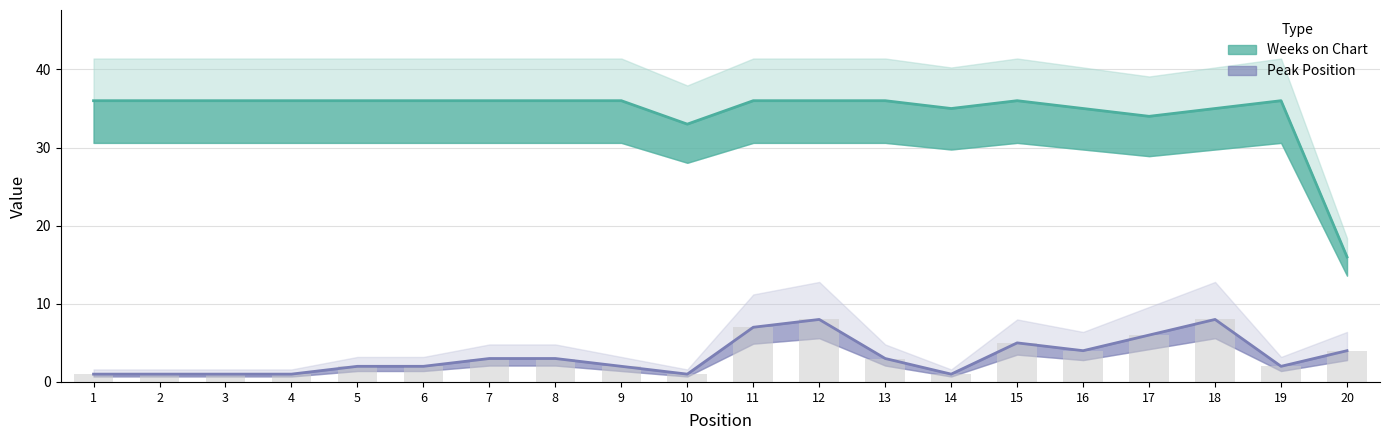

At which label is Peak Position closest to 4?

16